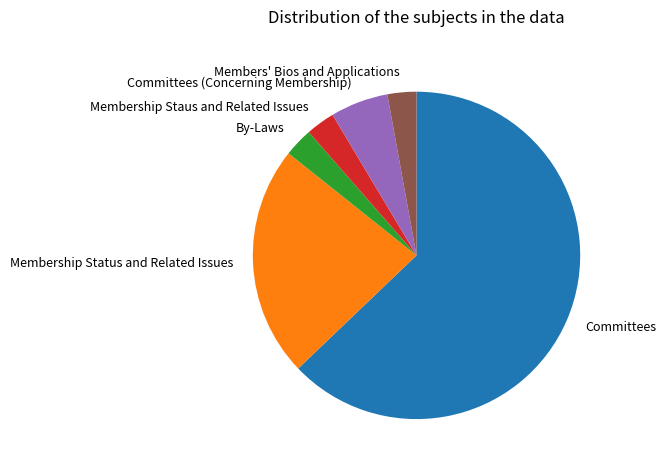

Between Committees and By-Laws, which is larger?

Committees